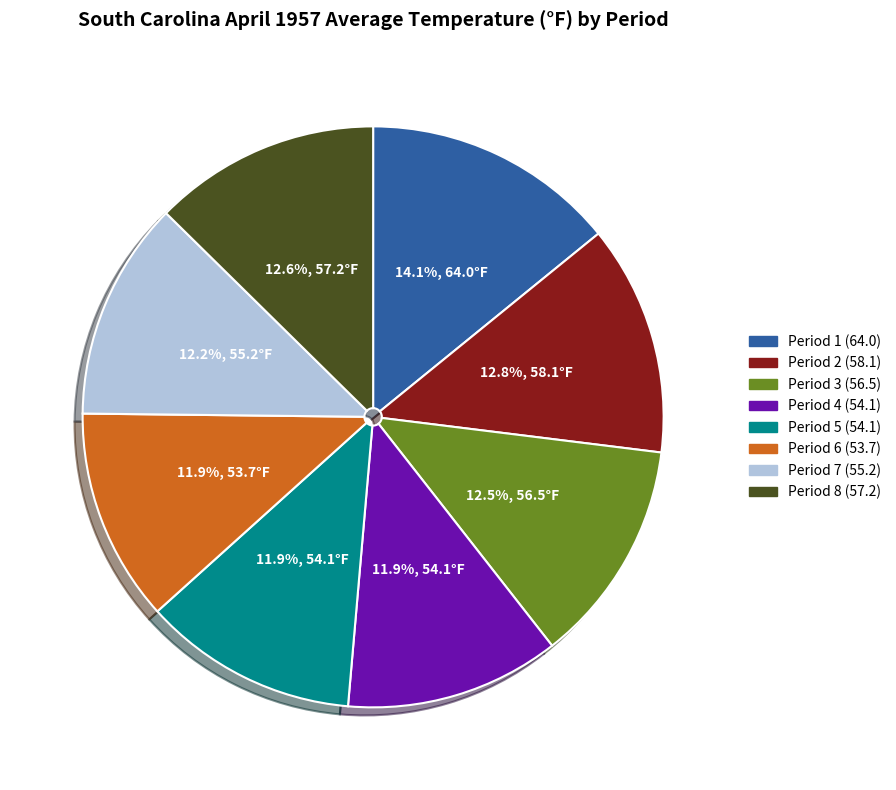

Does Period 1 (64.0) represent more than half of the total?

No